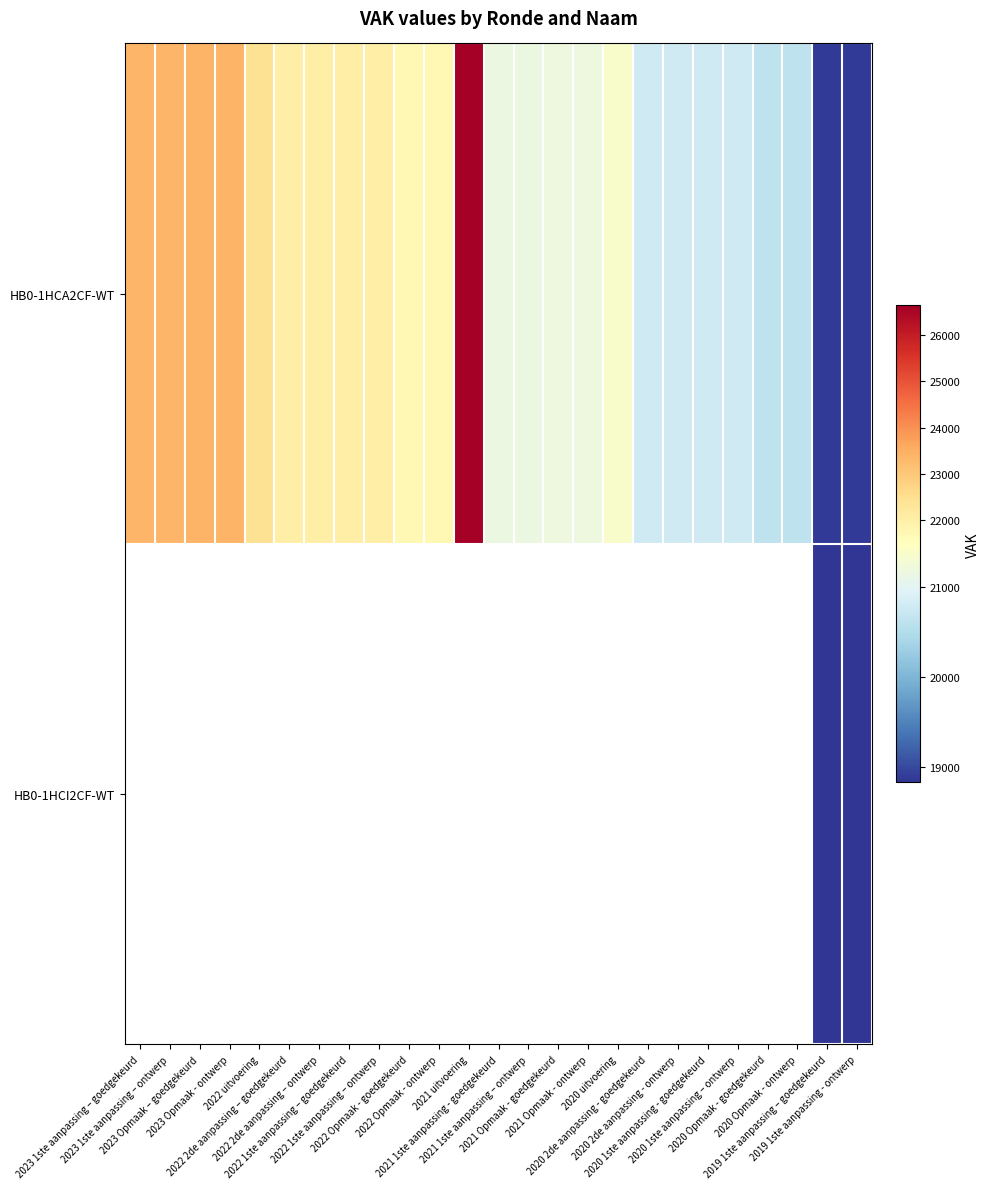

Is the value of HB0-1HCA2CF-WT at 2021 1ste aanpassing - goedgekeurd greater than the value of HB0-1HCI2CF-WT at 2022 2de aanpassing – goedgekeurd?

No